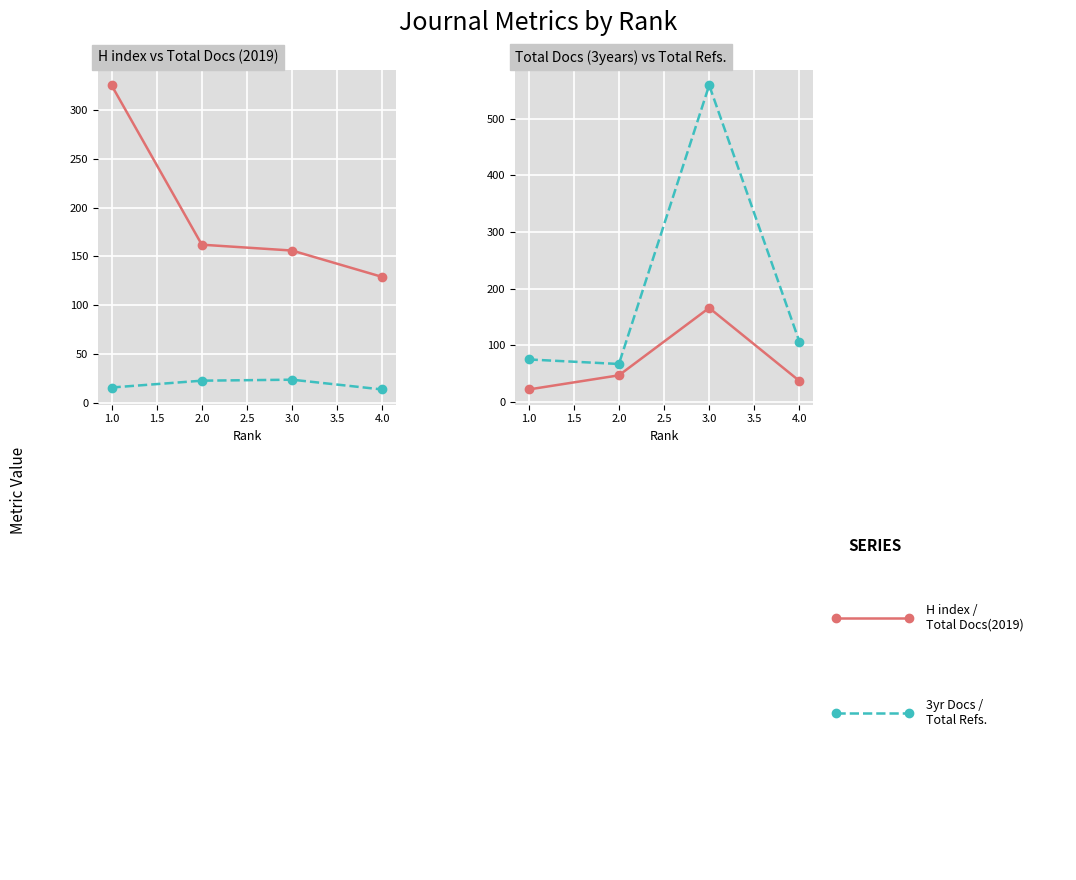

Where is the first local minimum for Total Refs.?

2.0